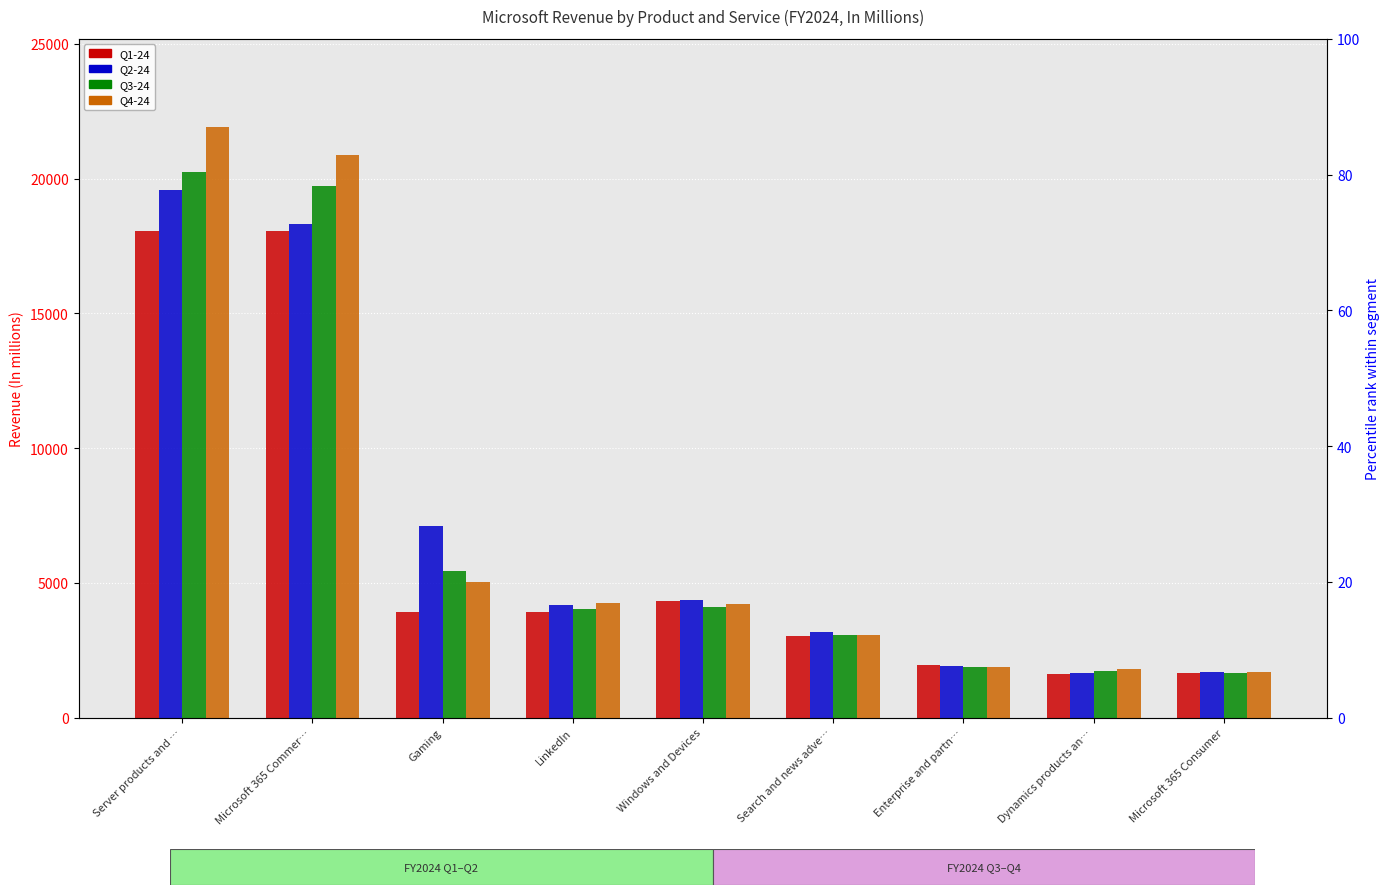

What is the label of the 7th bar from the right?

Gaming